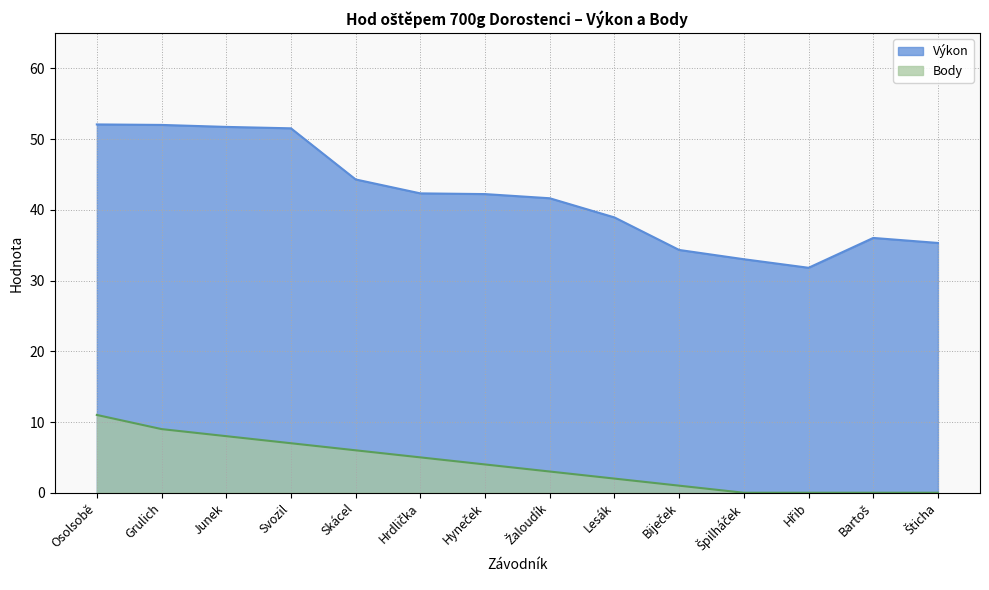

At how many categories does at least one series exceed 38?

9